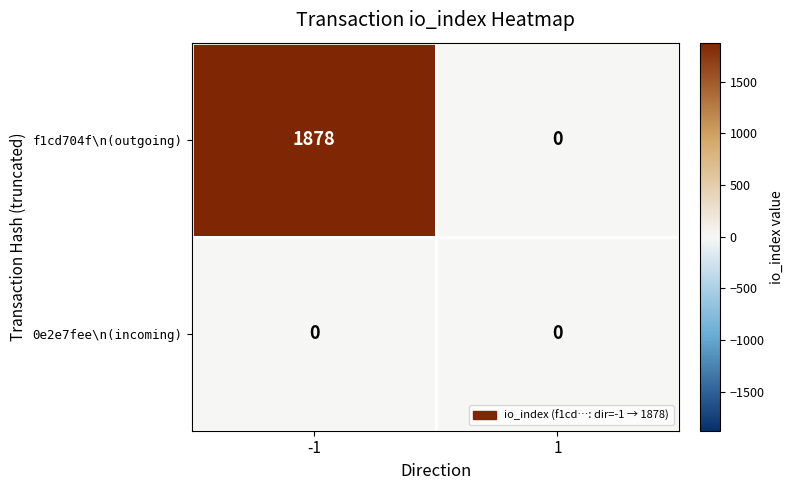

Which series has the largest total across all categories?

f1cd704f\n(outgoing)